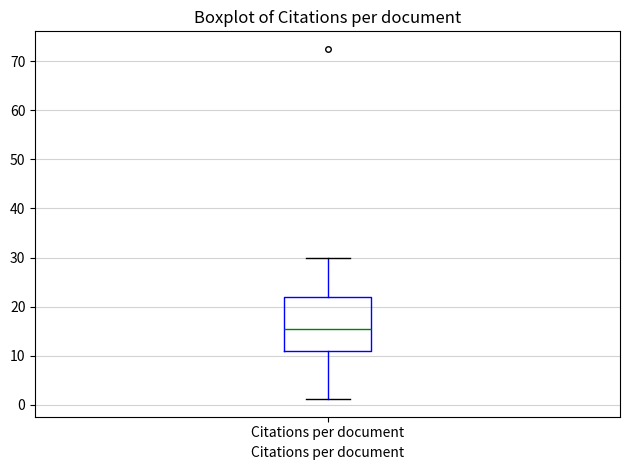

Read this box plot against the y-axis: the position of the median line, the range covered by the box, and the ends of both whiskers. The values are not printed on the chart, so give them approximately, as read against the axis.

median 15, box 11 to 22, whiskers 1 to 30